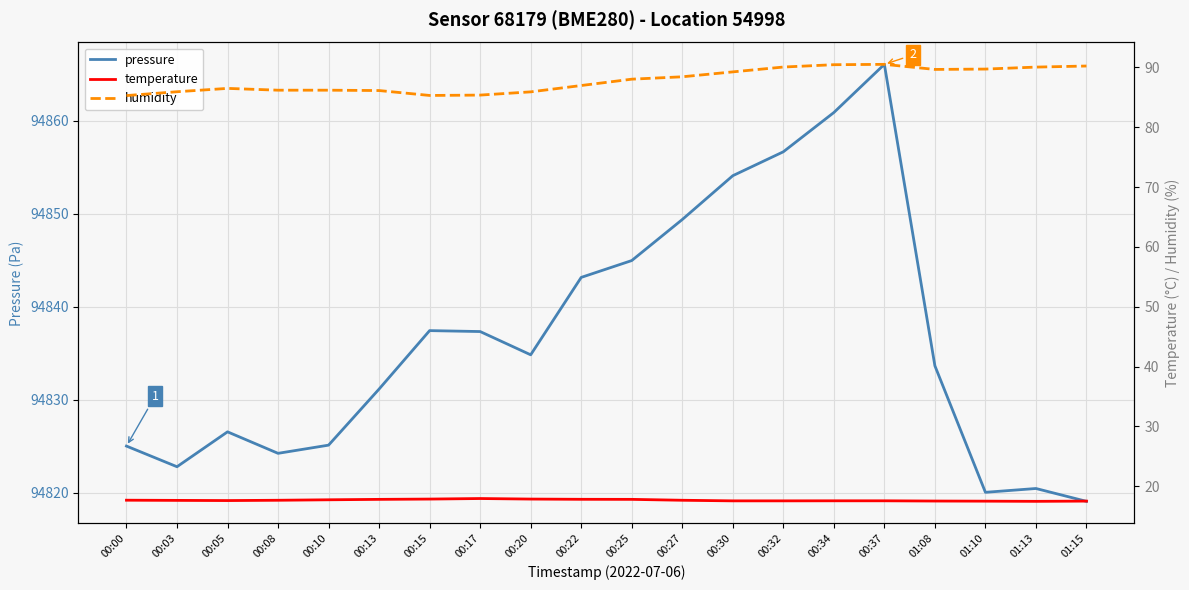

Reading right to left, list all the values displayed in this chart.

pressure: 94819.1	94820.5	94820.1	94833.7	94866.1	94860.9	94856.7	94854.1	94849.4	94845.0	94843.2	94834.8	94837.3	94837.4	94831.2	94825.1	94824.2	94826.6	94822.8	94825.0
temperature: 17.5	17.5	17.5	17.5	17.6	17.6	17.6	17.6	17.6	17.8	17.8	17.9	17.9	17.9	17.8	17.7	17.6	17.6	17.6	17.7
humidity: 90.2	90.1	89.7	89.7	90.5	90.5	90.1	89.3	88.4	88.0	87.0	85.9	85.4	85.3	86.1	86.2	86.2	86.5	85.9	85.3